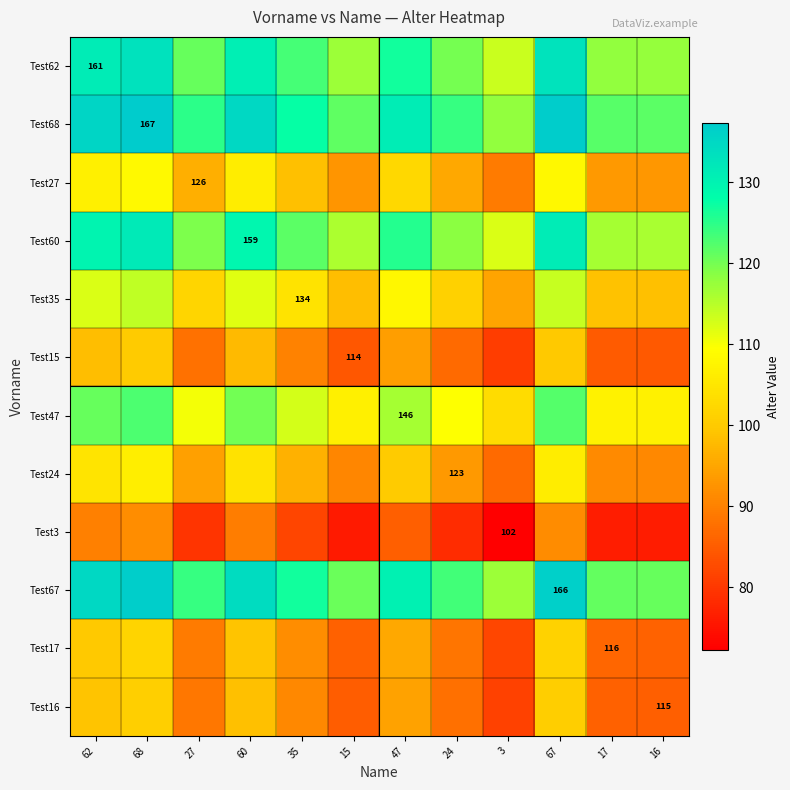

What is the approximate value of Test47 at 3?

103.1